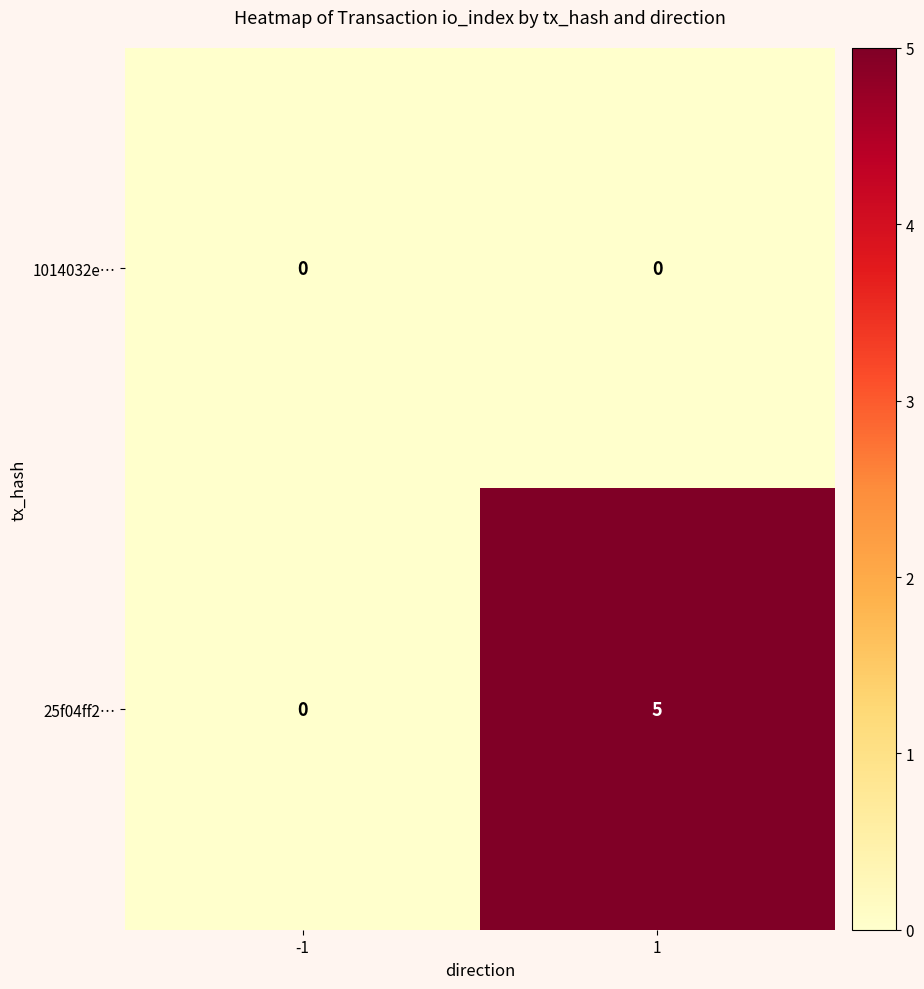

What is the spread (max minus min) of values at 1?

5